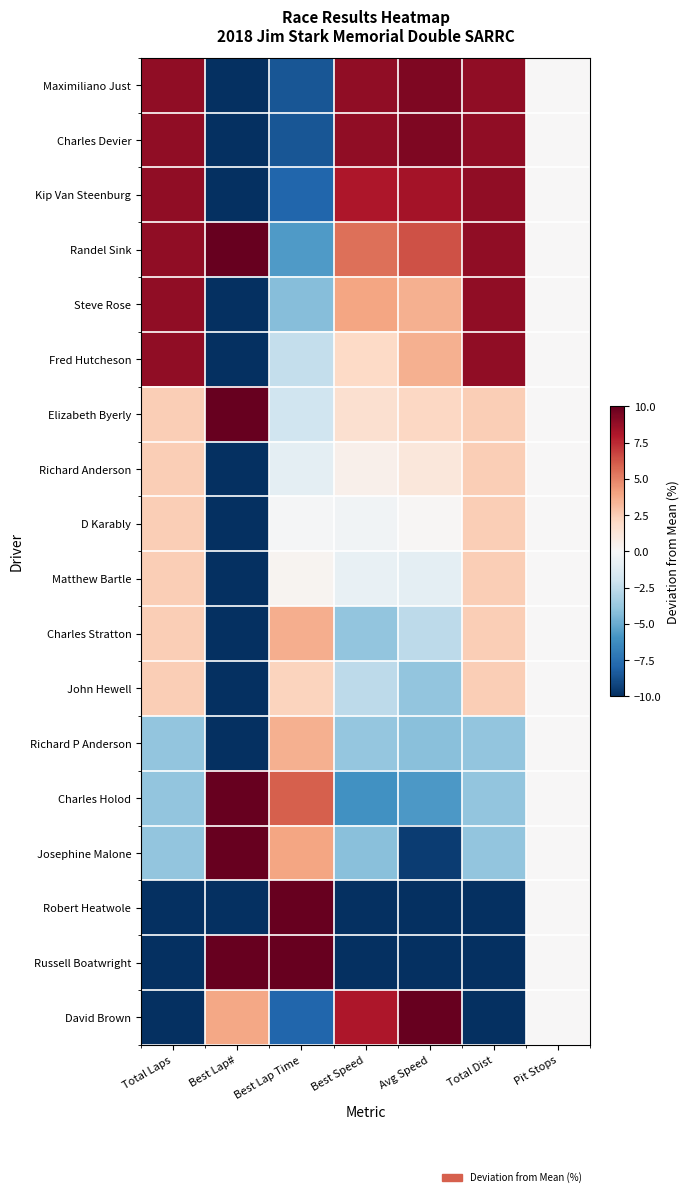

What is the difference between the highest and lowest values at Total Dist?

44.8